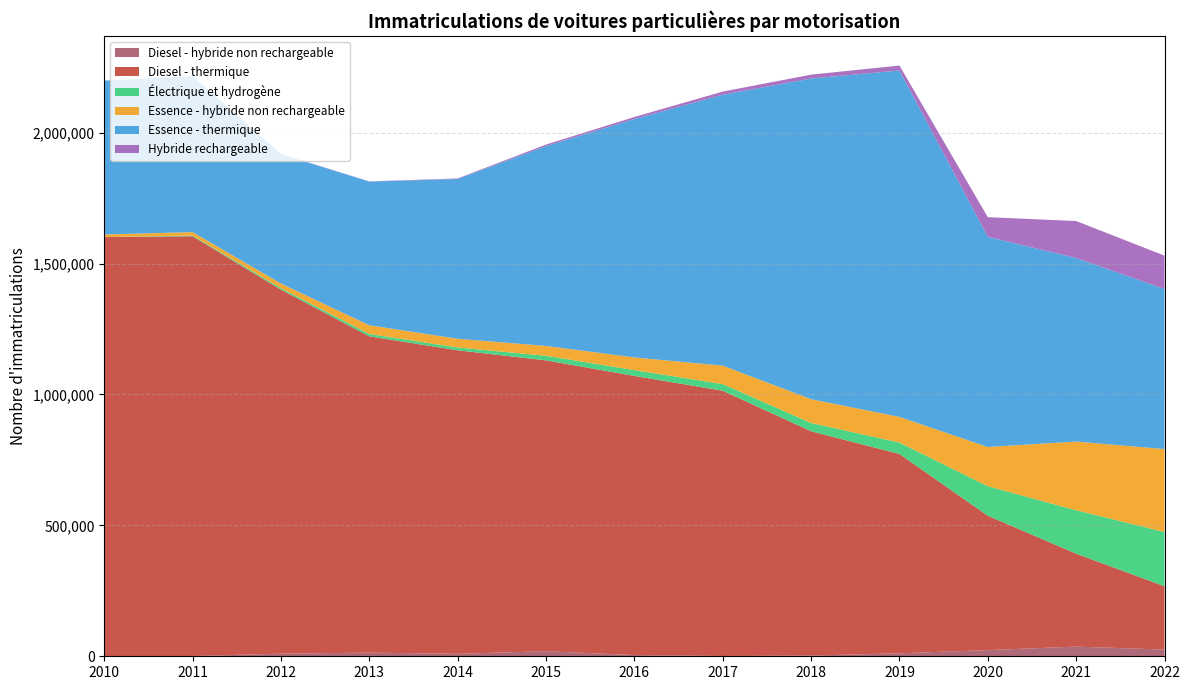

Reading right to left, what are all the values shown in this chart?

Diesel - hybride non rechargeable: 25547	36979	23578	11434	2794	1031	4733	19295	9474	13944	9984	753	0
Diesel - thermique: 241783	354949	513168	761198	856583	1013099	1065952	1110732	1159014	1207895	1389931	1603318	1600745
Électrique et hydrogène: 207364	165627	112710	43627	31723	25425	22220	17540	10741	8901	5671	2637	187
Essence - hybride non rechargeable: 316690	262497	149738	97951	90727	70320	48420	37642	33380	33402	17839	13166	9930
Essence - thermique: 611179	700919	802718	1322937	1224694	1034534	910617	763215	610127	548706	494357	595398	587578
Hybride rechargeable: 127436	141242	74961	18789	14753	12089	7632	5820	2058	854	667	56	83